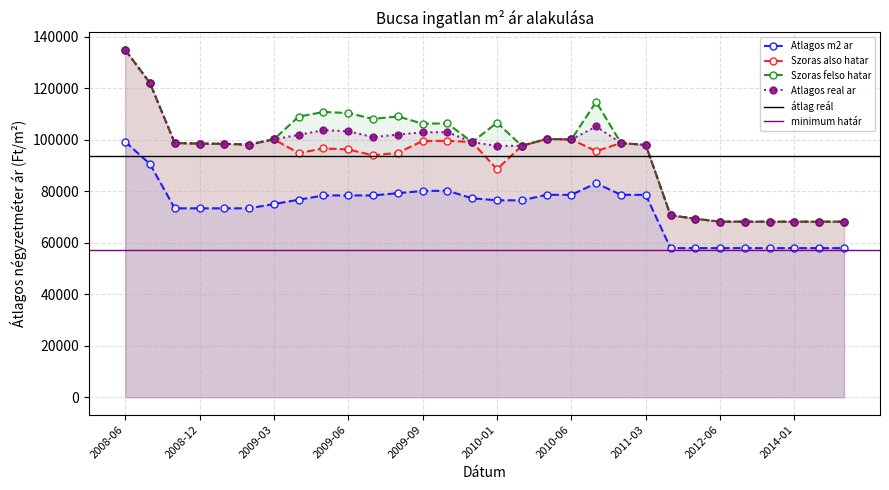

At which category is the sum across all series the highest?

2008-06